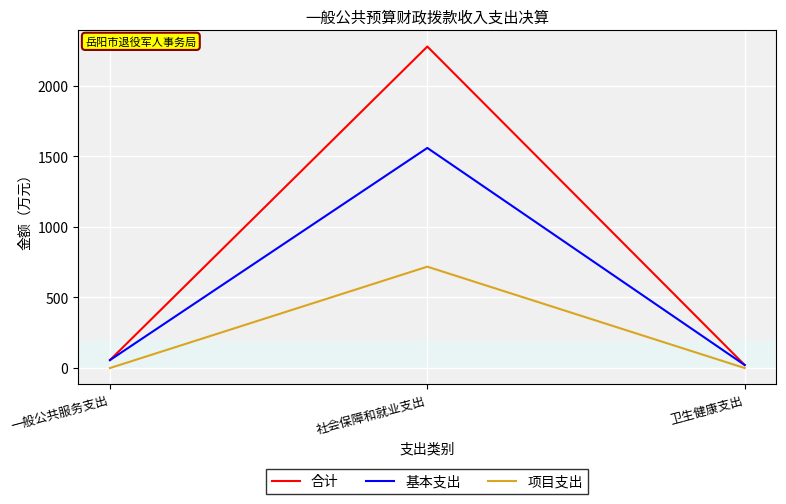

Between 一般公共服务支出 and 社会保障和就业支出, which series saw the biggest shift?

合计